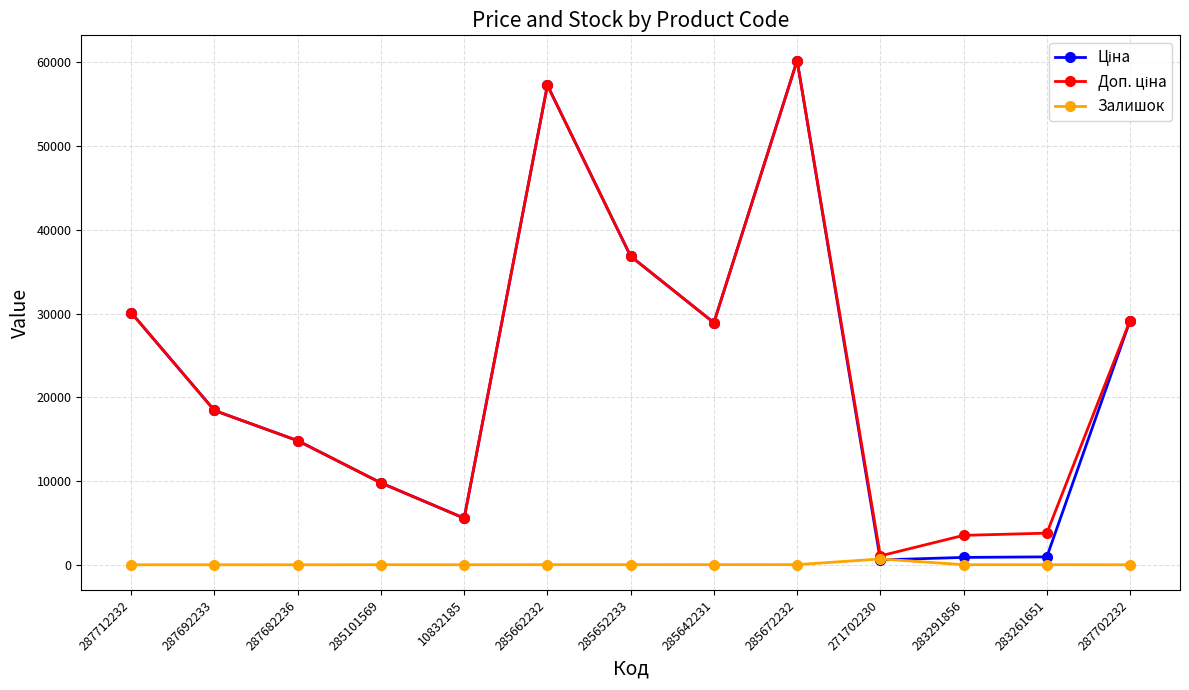

Which category has the highest value across all series?

285672232